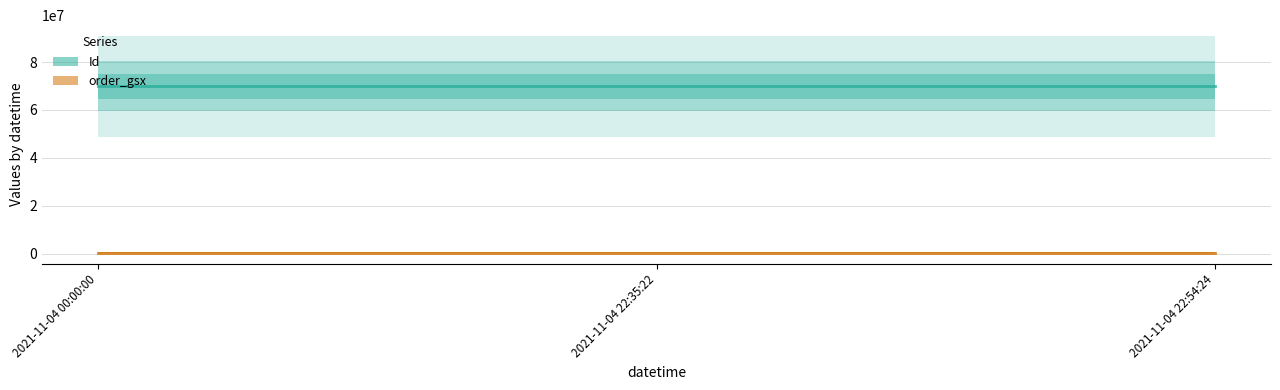

The order_gsx series shows 520918 at 2021-11-04 22:54:24. True or false?

True